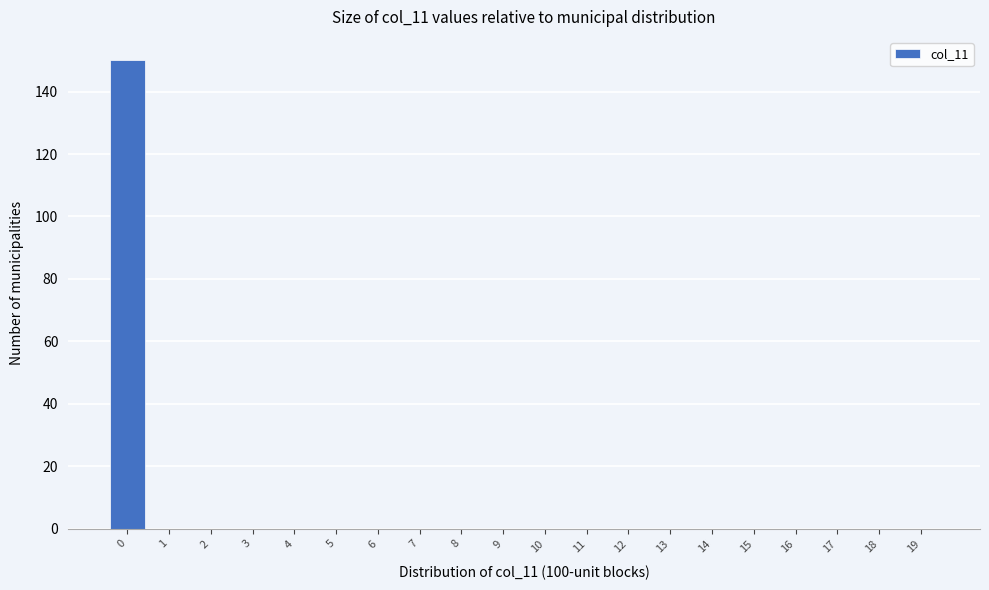

Reading left to right, transcribe all the data shown in this chart.

0=150	1=0	2=0	3=0	4=0	5=0	6=0	7=0	8=0	9=0	10=0	11=0	12=0	13=0	14=0	15=0	16=0	17=0	18=0	19=0